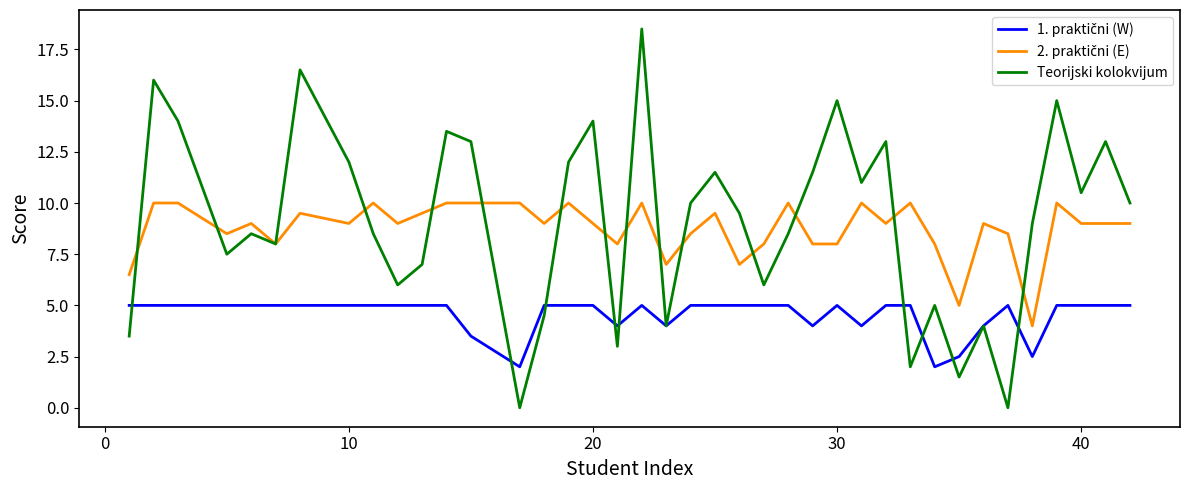

What is the greatest value displayed?

18.5